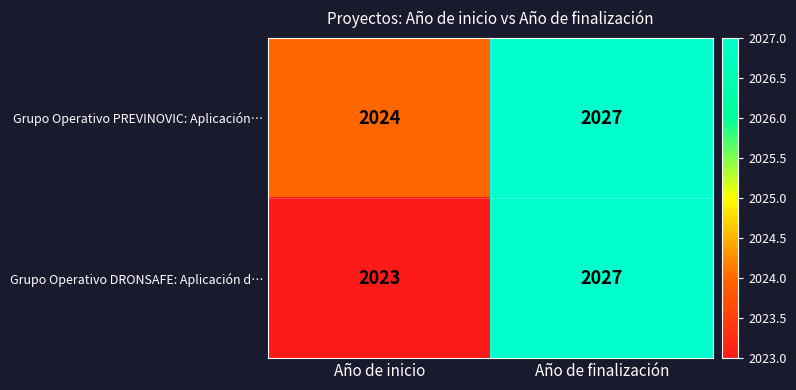

How many values in the Grupo Operativo PREVINOVIC: Aplicación… series are below 2027?

1